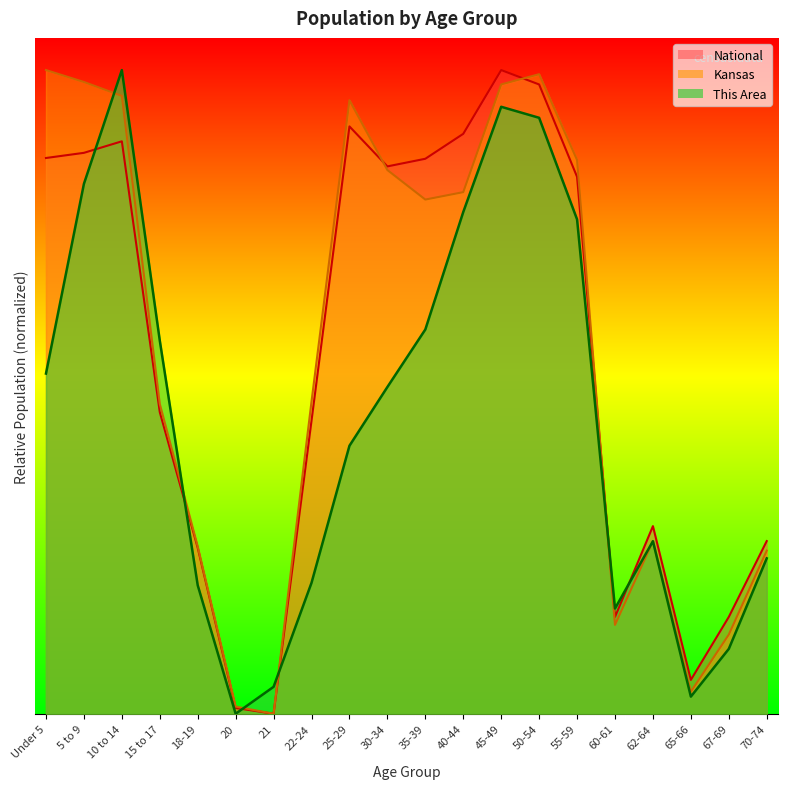

Which series changed the most between 5 to 9 and 62-64?

Kansas